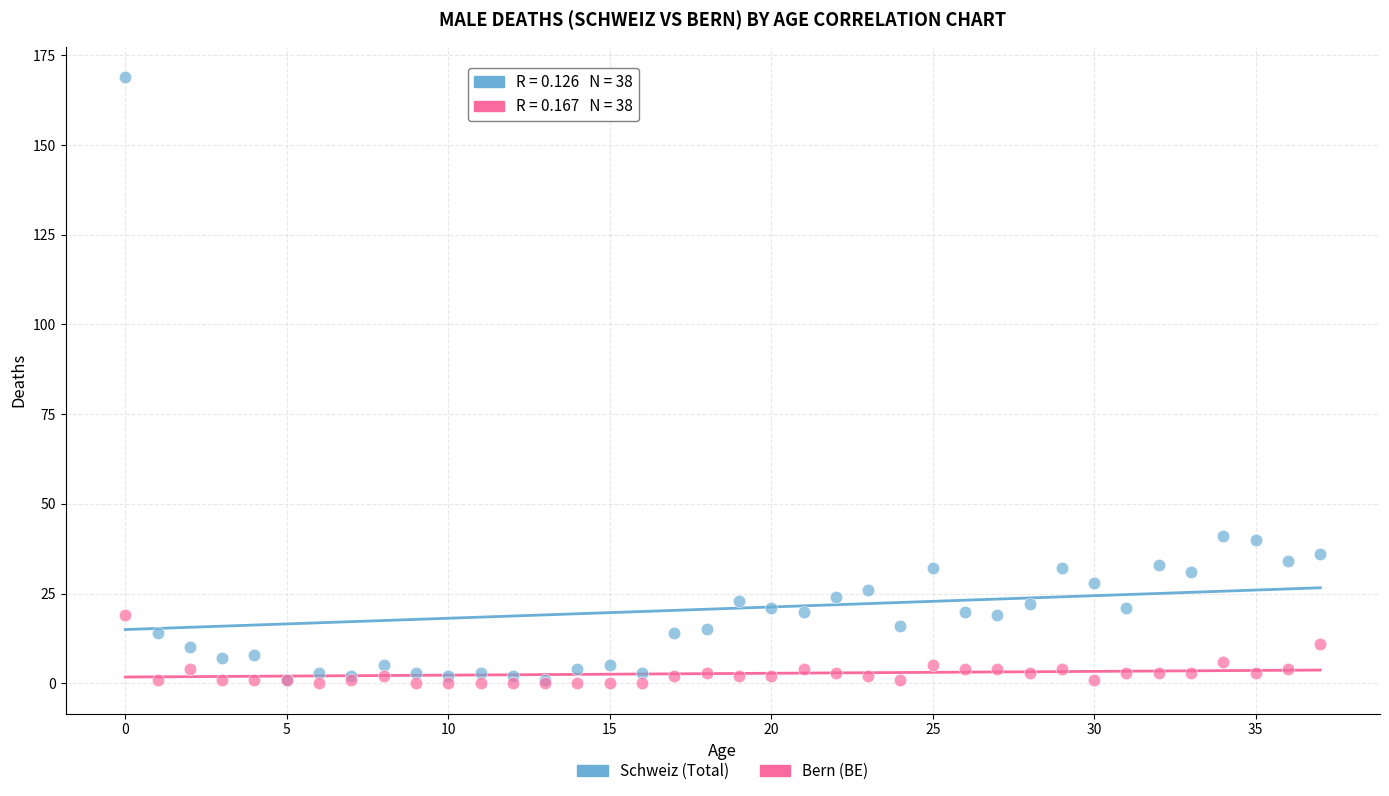

What are all the series names shown in the legend?

Schweiz (Total), Bern (BE)